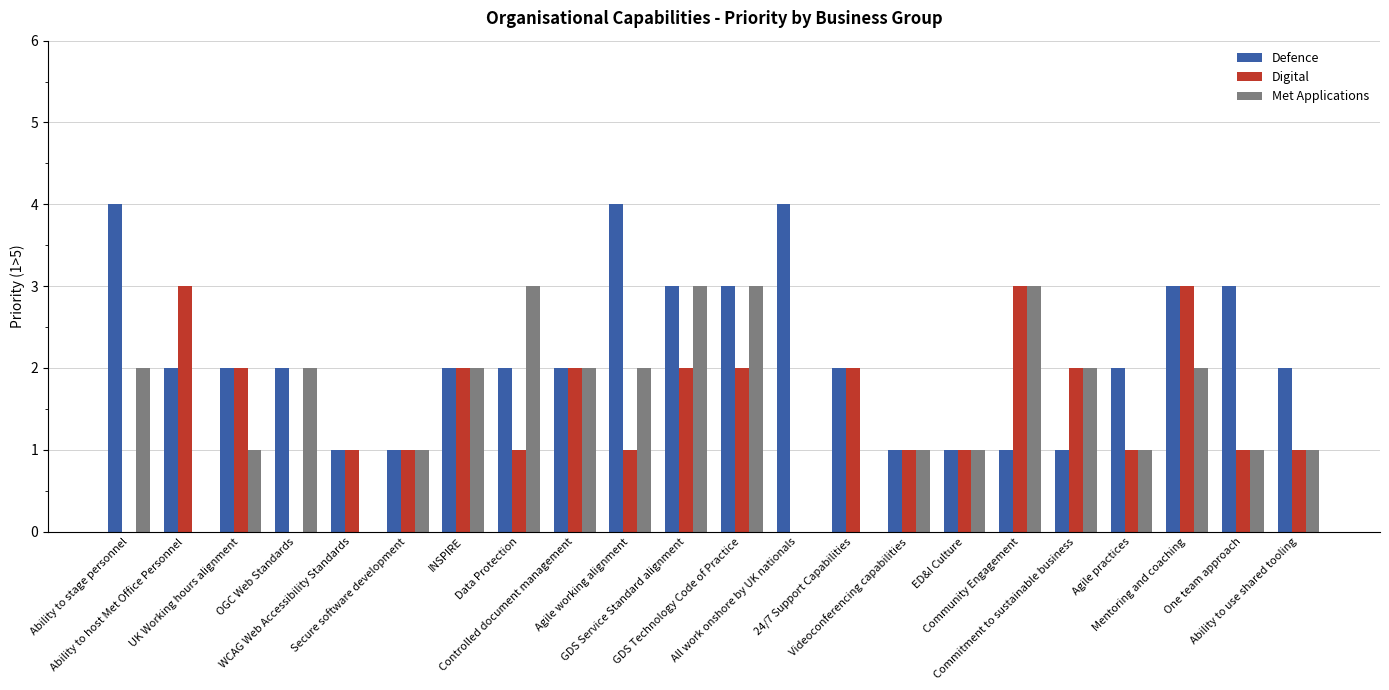

Reading left to right, list all the values displayed in this chart.

Defence: 4	2	2	2	1	1	2	2	2	4	3	3	4	2	1	1	1	1	2	3	3	2
Digital: 0	3	2	0	1	1	2	1	2	1	2	2	0	2	1	1	3	2	1	3	1	1
Met Applications: 2	0	1	2	0	1	2	3	2	2	3	3	0	0	1	1	3	2	1	2	1	1